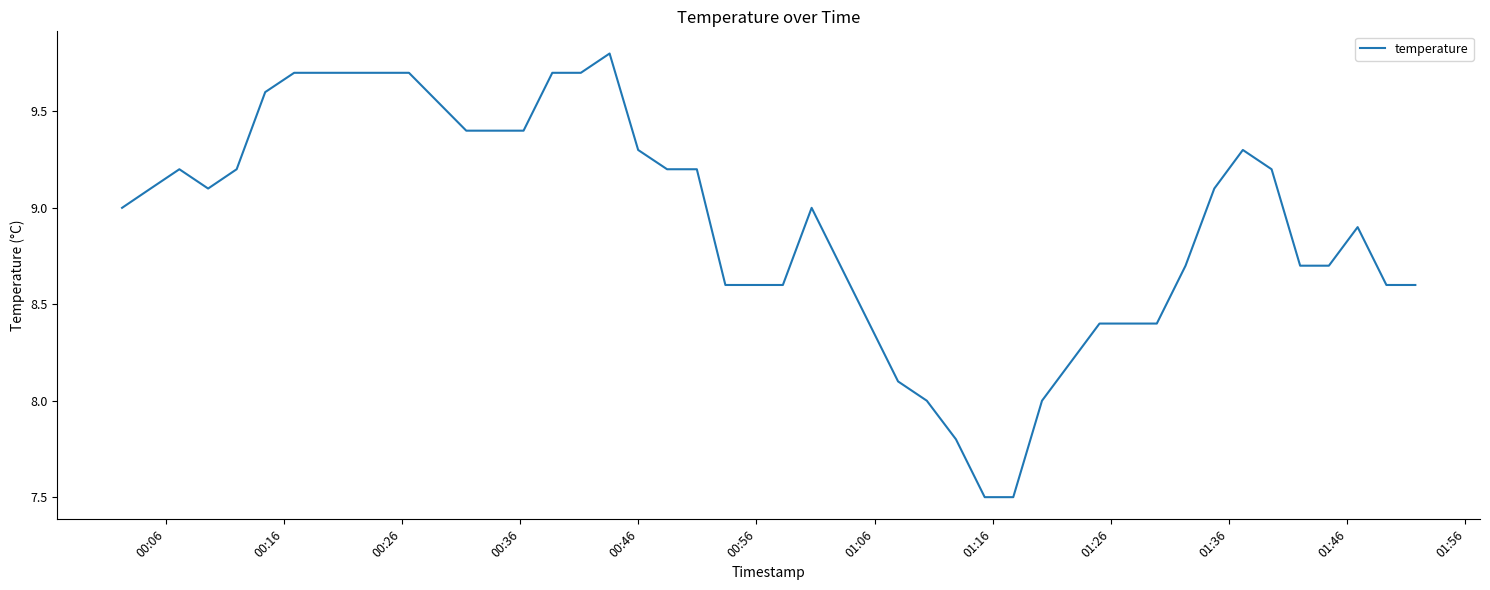

What is the greatest value displayed?

9.8